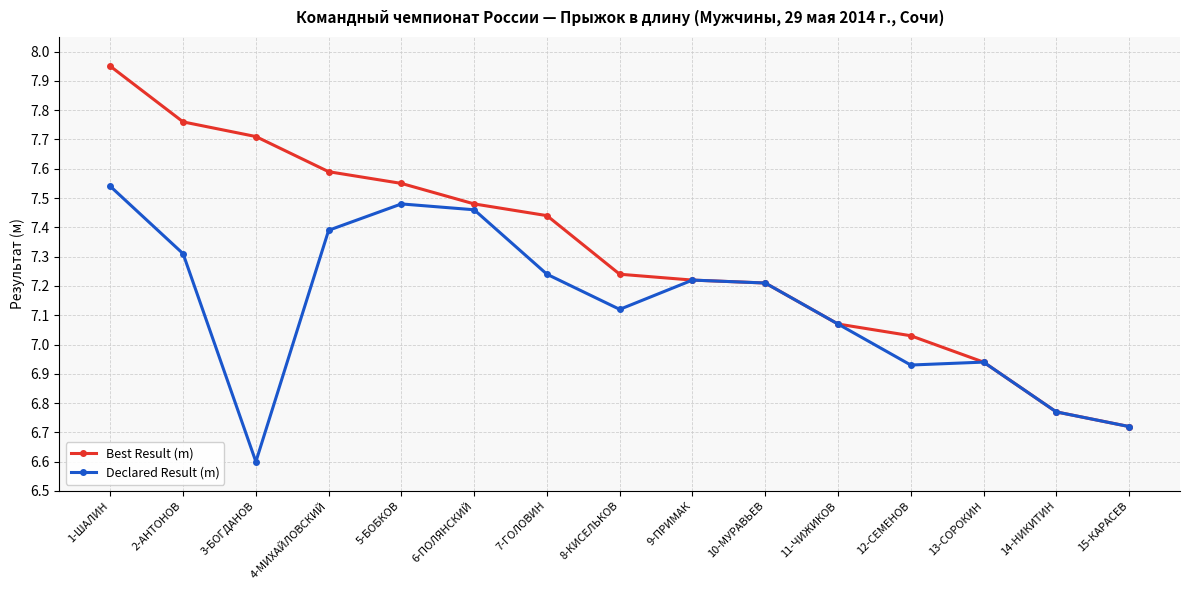

Which label corresponds to the smallest value in the chart?

3-БОГДАНОВ